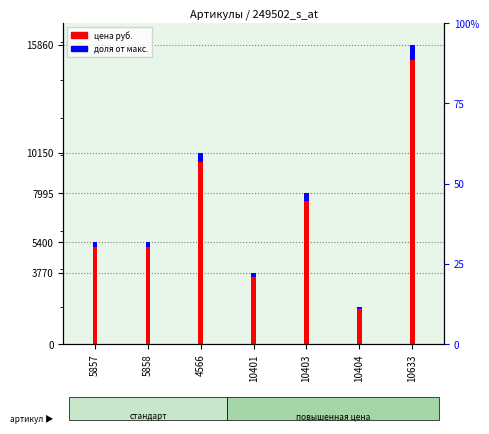

Is it true that Цена (руб.) equals 3770.0 at 10401?

True